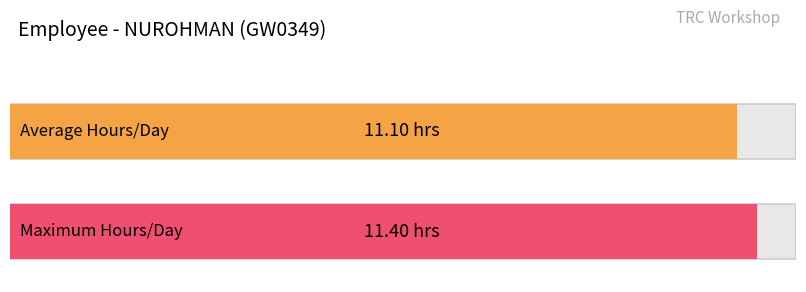

The value at 20 is 20.1. True or false?

False